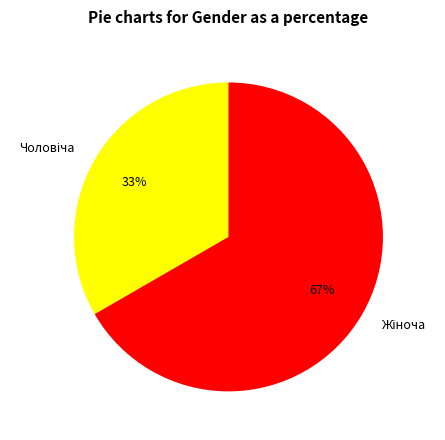

To the nearest percent, what is the average slice percentage?

50%